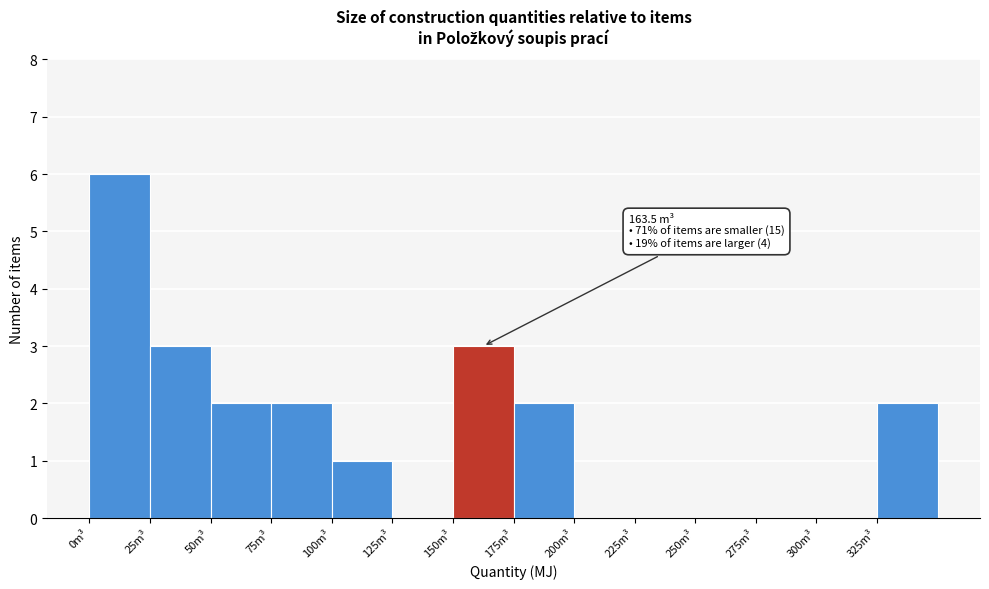

Over which range of the x-axis is the bar tallest?

0 to 25